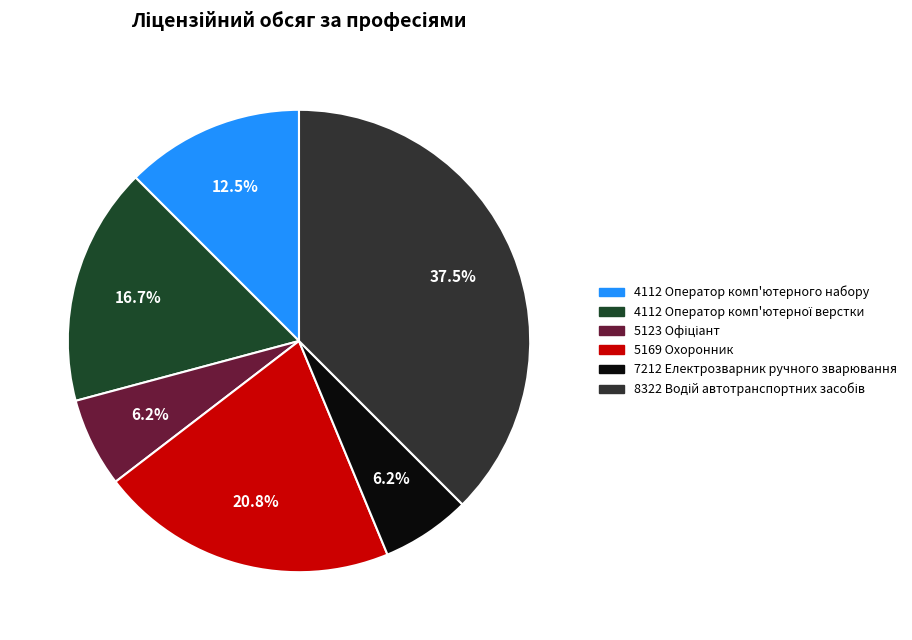

How many slices are in this pie chart?

6